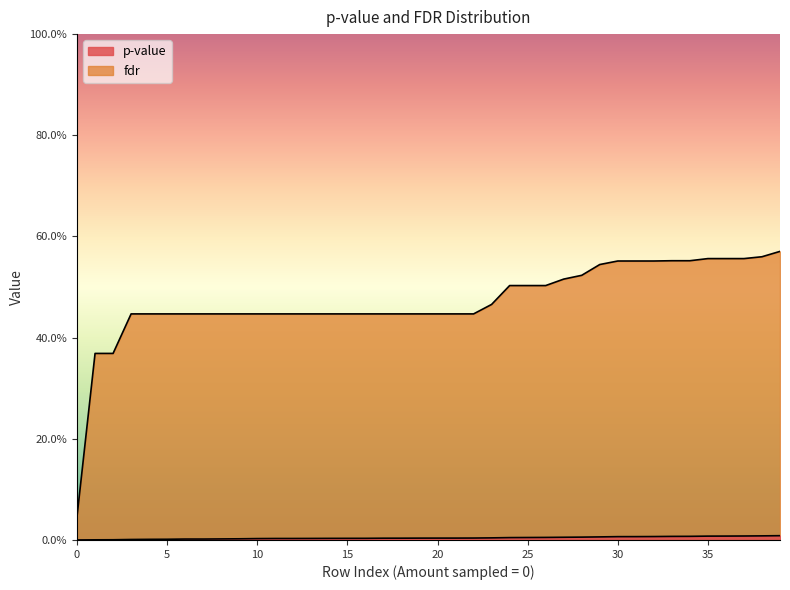

True or false: p-value has more than 1 points higher than both neighbors.

False